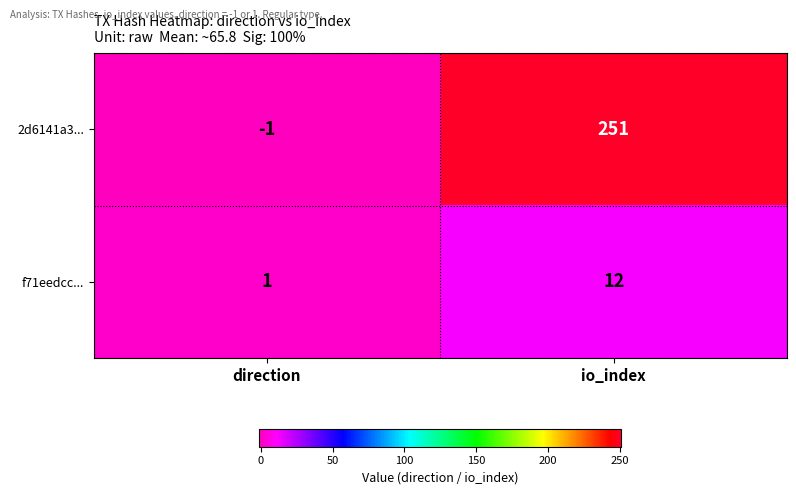

List the labels in order of 2d6141a3... value, largest first.

io_index, direction